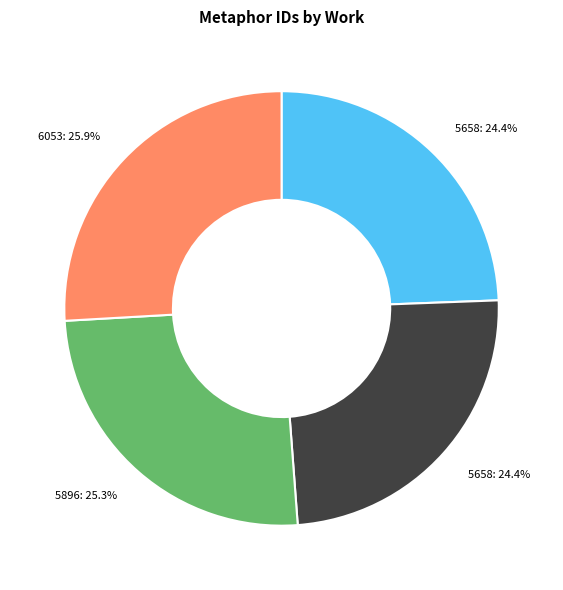

Is there any slice that represents more than half of the pie?

No